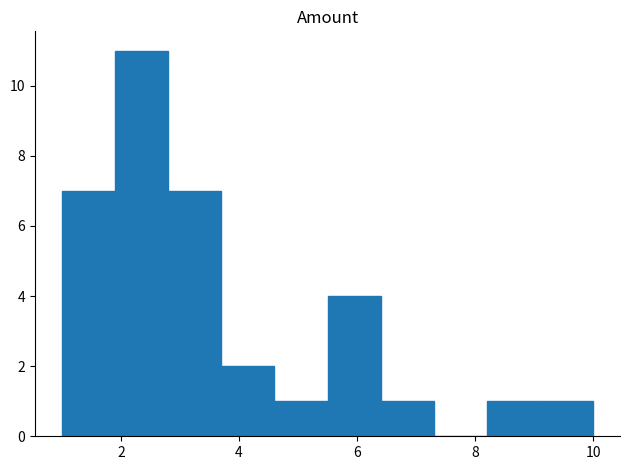

Reading left to right, transcribe this chart: for each bar, give the range it covers on the x-axis and its height. Neither the bar edges nor the heights are printed on the chart, so give them approximately, as read against the axes.

1.0 to 1.9: 7
1.9 to 2.8: 11
2.8 to 3.7: 7
3.7 to 4.6: 2
4.6 to 5.5: 1
5.5 to 6.4: 4
6.4 to 7.3: 1
7.3 to 8.2: 0
8.2 to 9.1: 1
9.1 to 10.0: 1